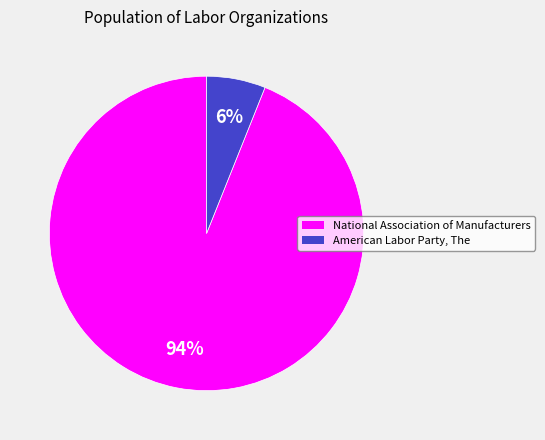

Count the number of slices in the pie.

2